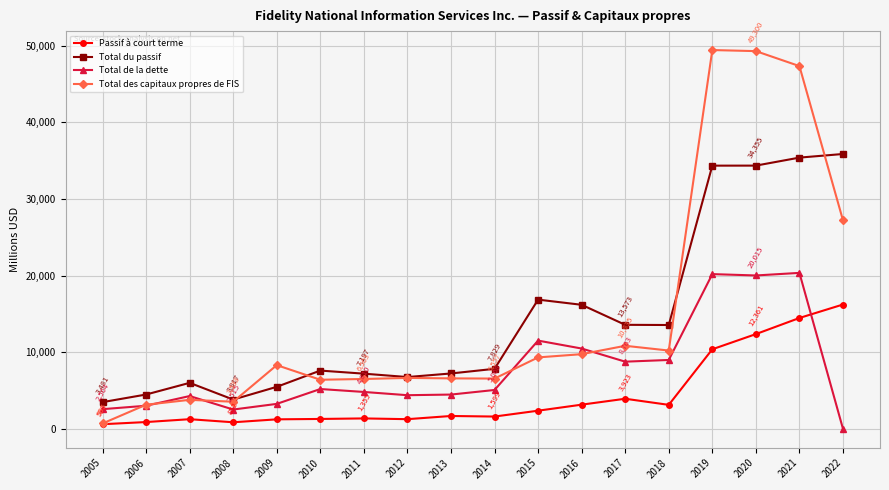

Does the chart have visible grid lines?

Yes